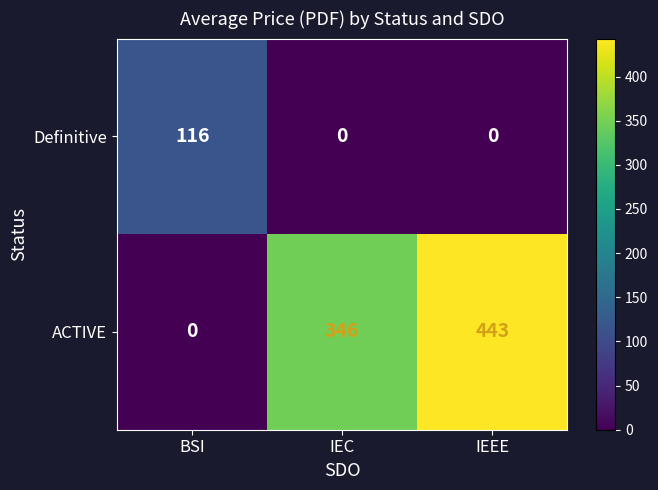

At which label does ACTIVE reach its peak?

IEEE